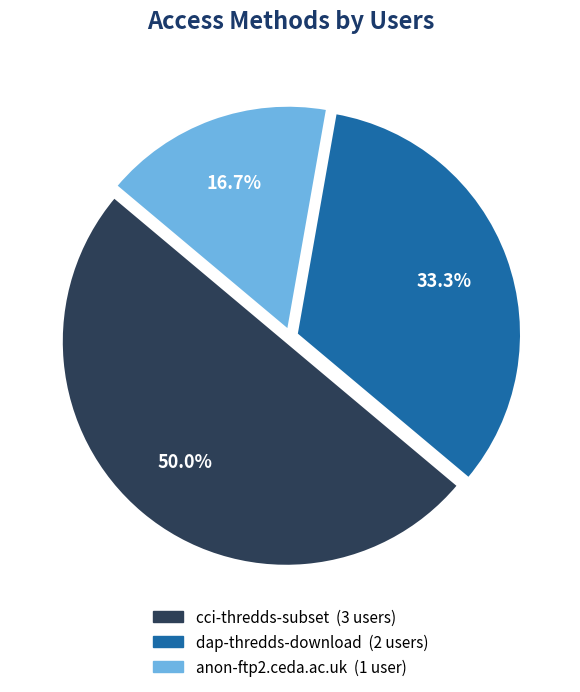

Is it true that dap-thredds-download is 26% of the pie?

False